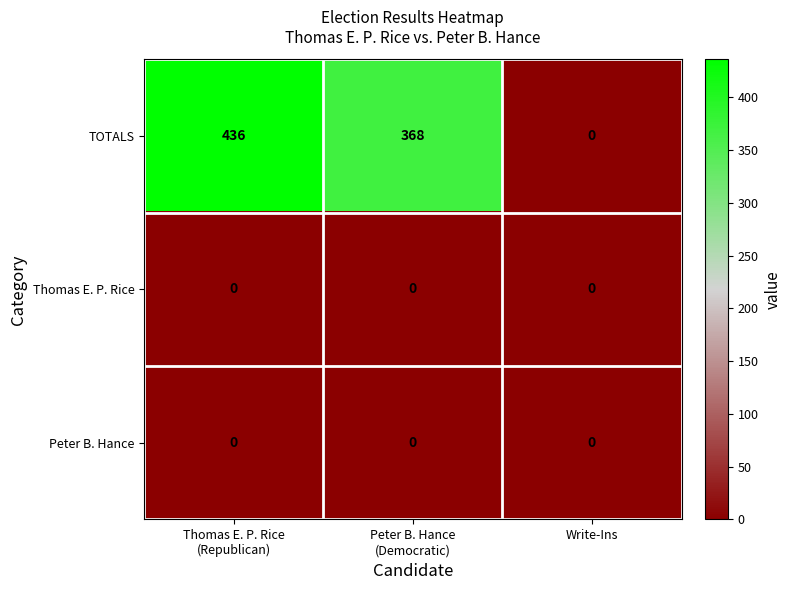

Which series has the largest total across all categories?

TOTALS